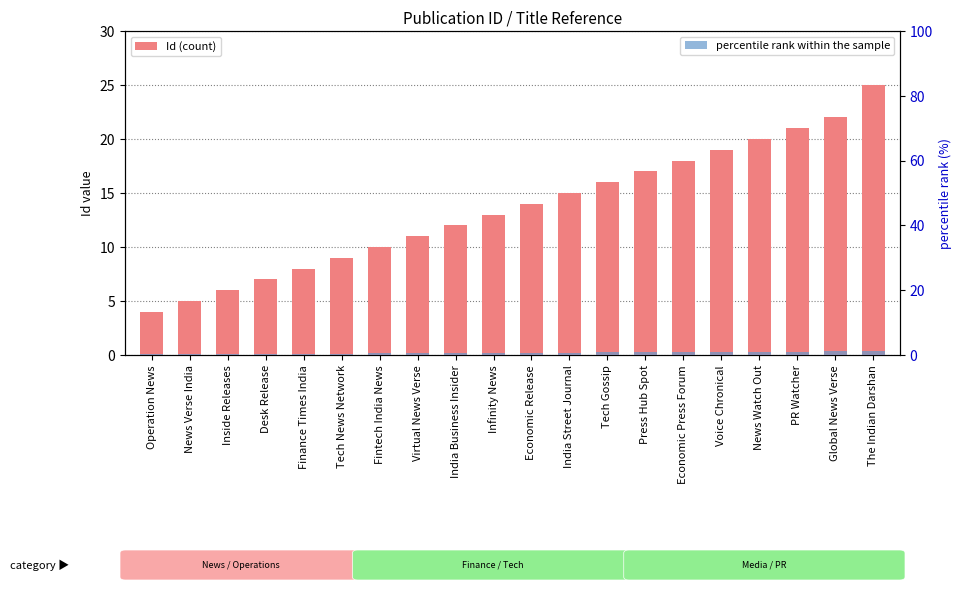

Which series has the largest total across all categories?

Id (count)